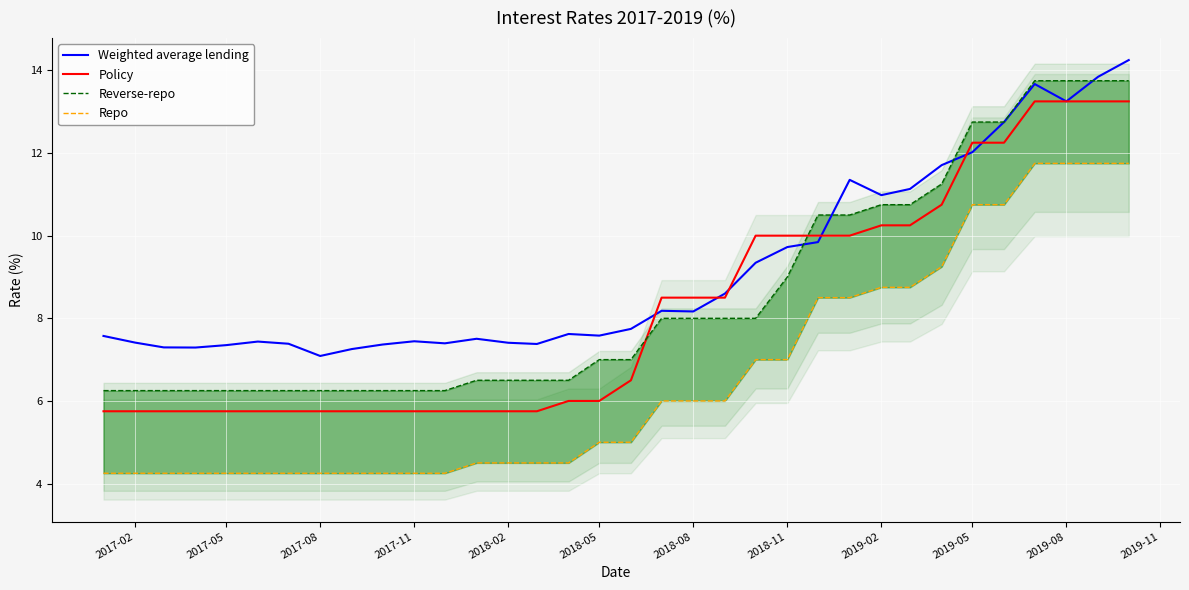

How many data points in Repo are less than 5?

16